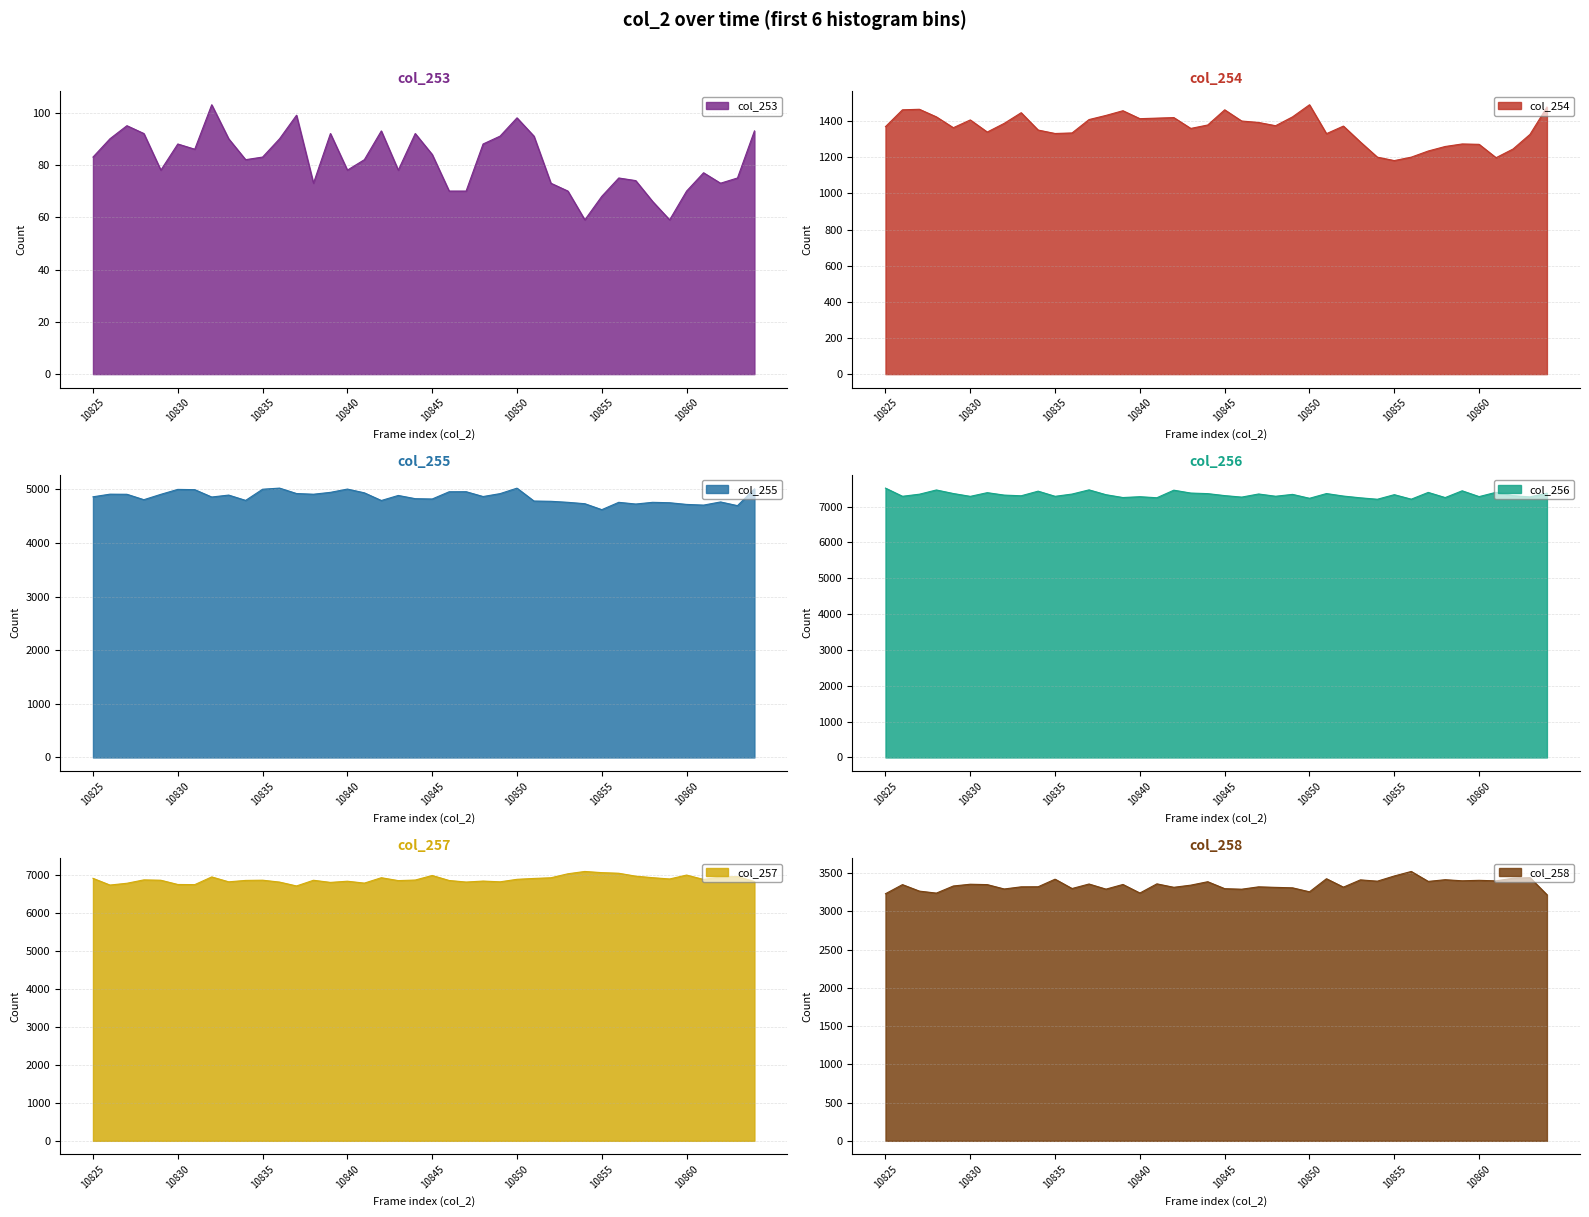

True or false: col_256 and col_254 cross at least once.

False